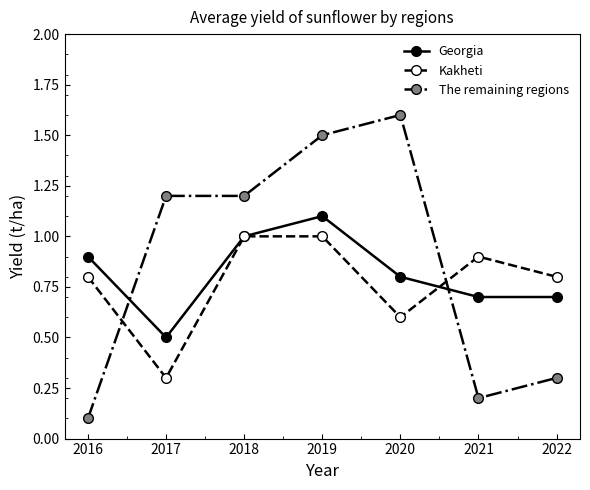

Which category has the lowest value across all series?

2016